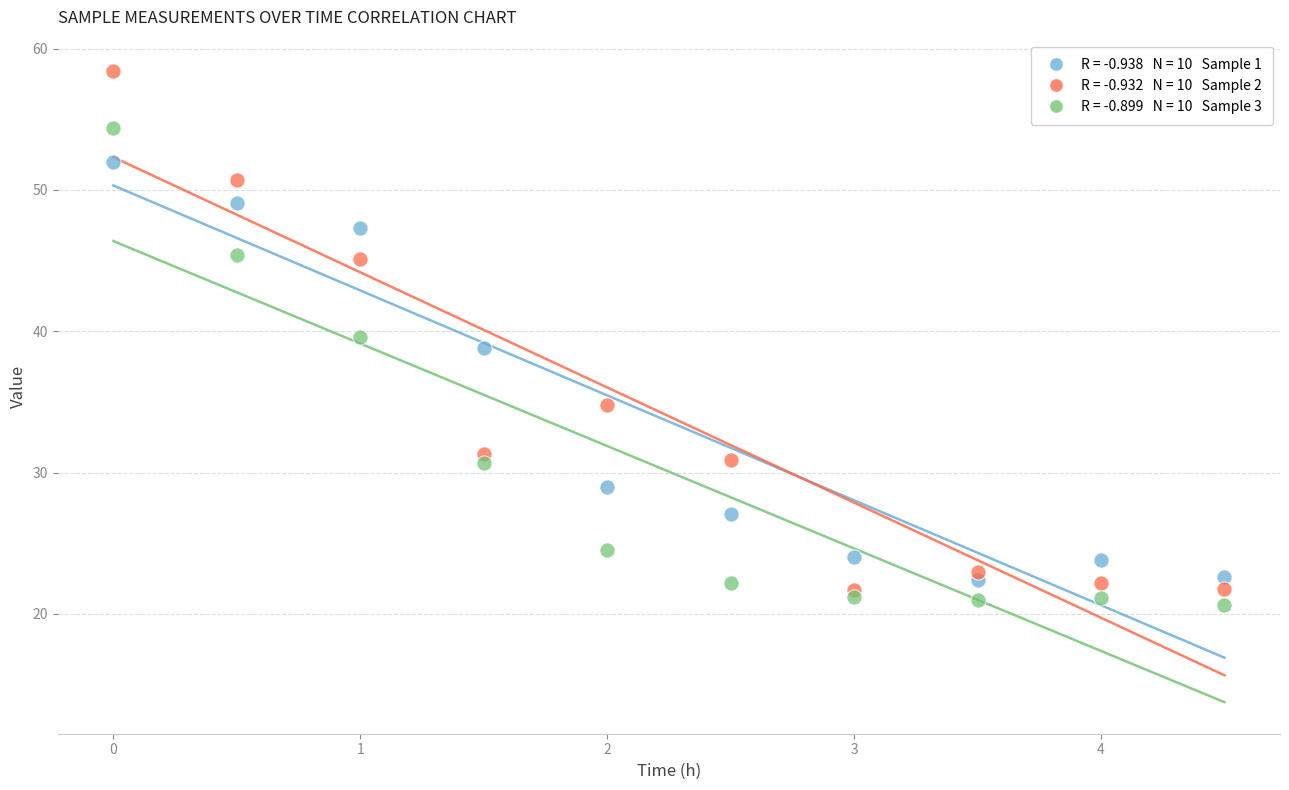

Across all data points, what is the range of X values (max minus min)?

4.5